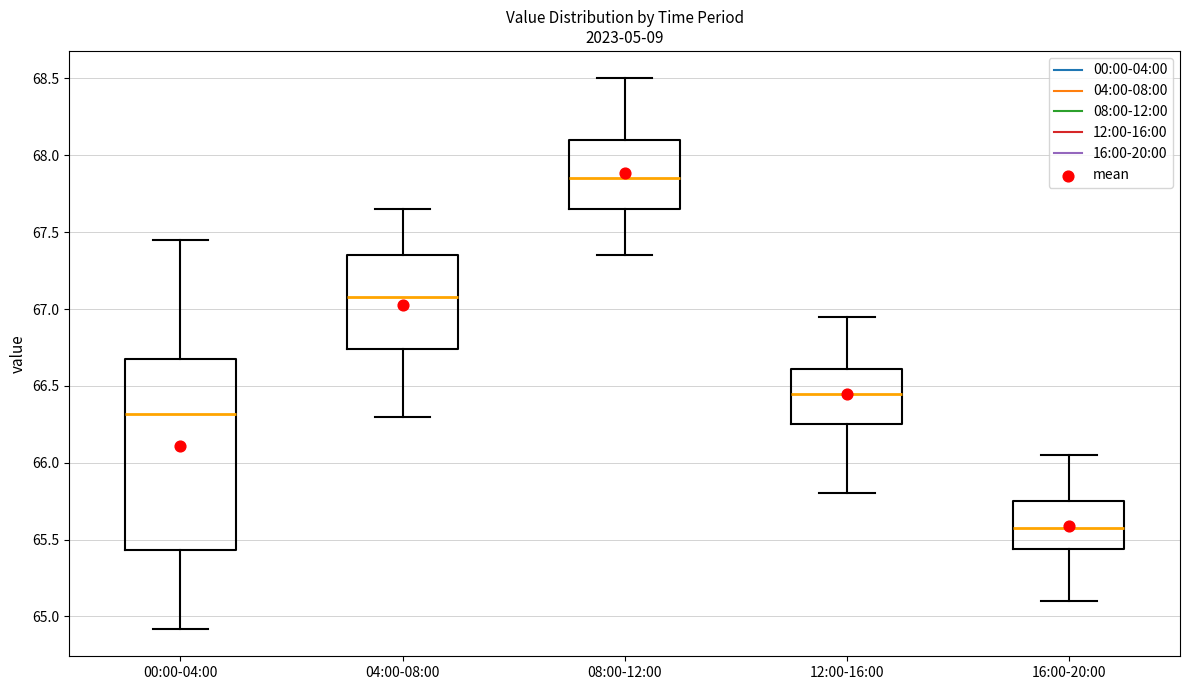

Which box has the lowest median line?

16:00-20:00